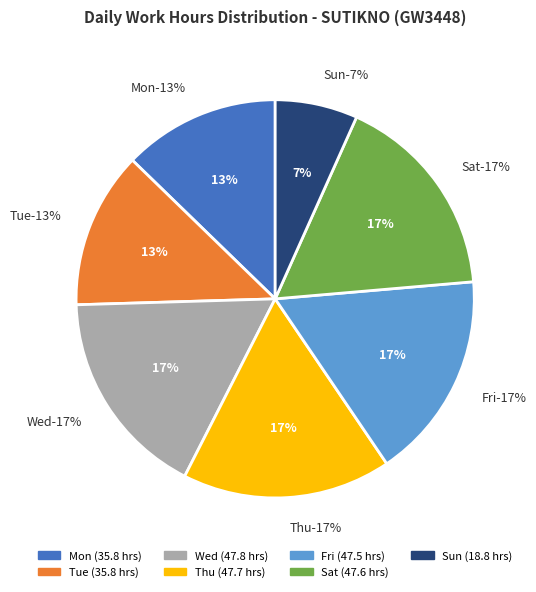

The 18-Sun slice represents 1% of the pie. True or false?

False